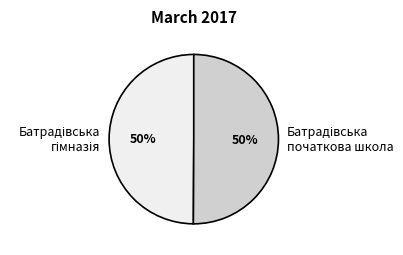

To the nearest percent, what is the average slice percentage?

50%